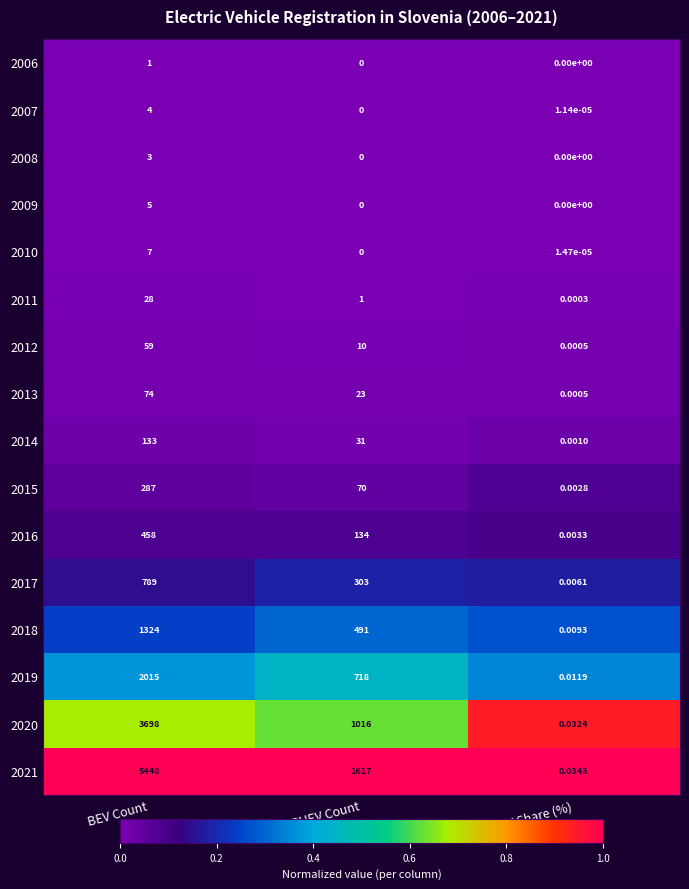

At which category is the sum across all series the highest?

BEV Count